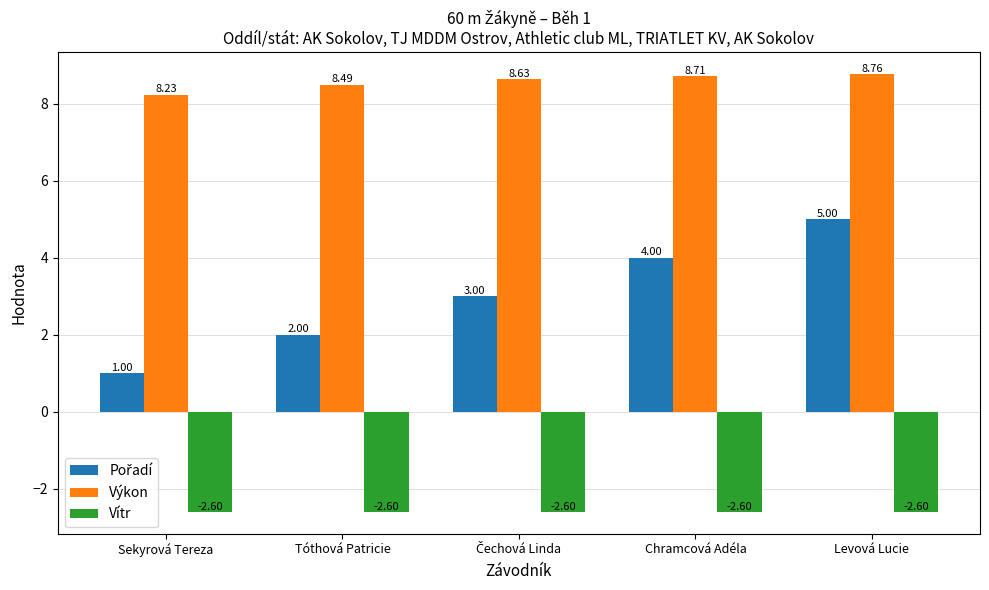

Which series has the largest total across all categories?

Výkon